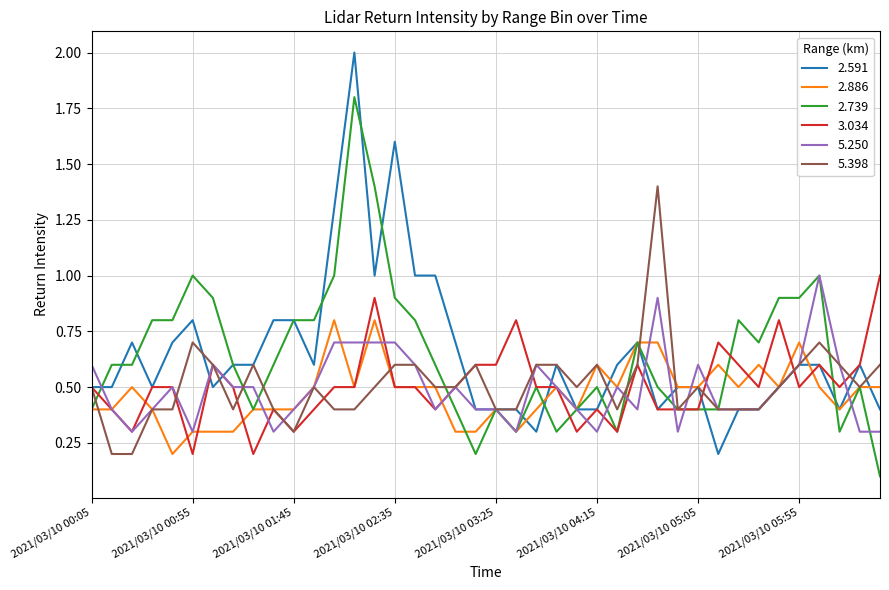

Which series has the largest range (max minus min)?

2.591